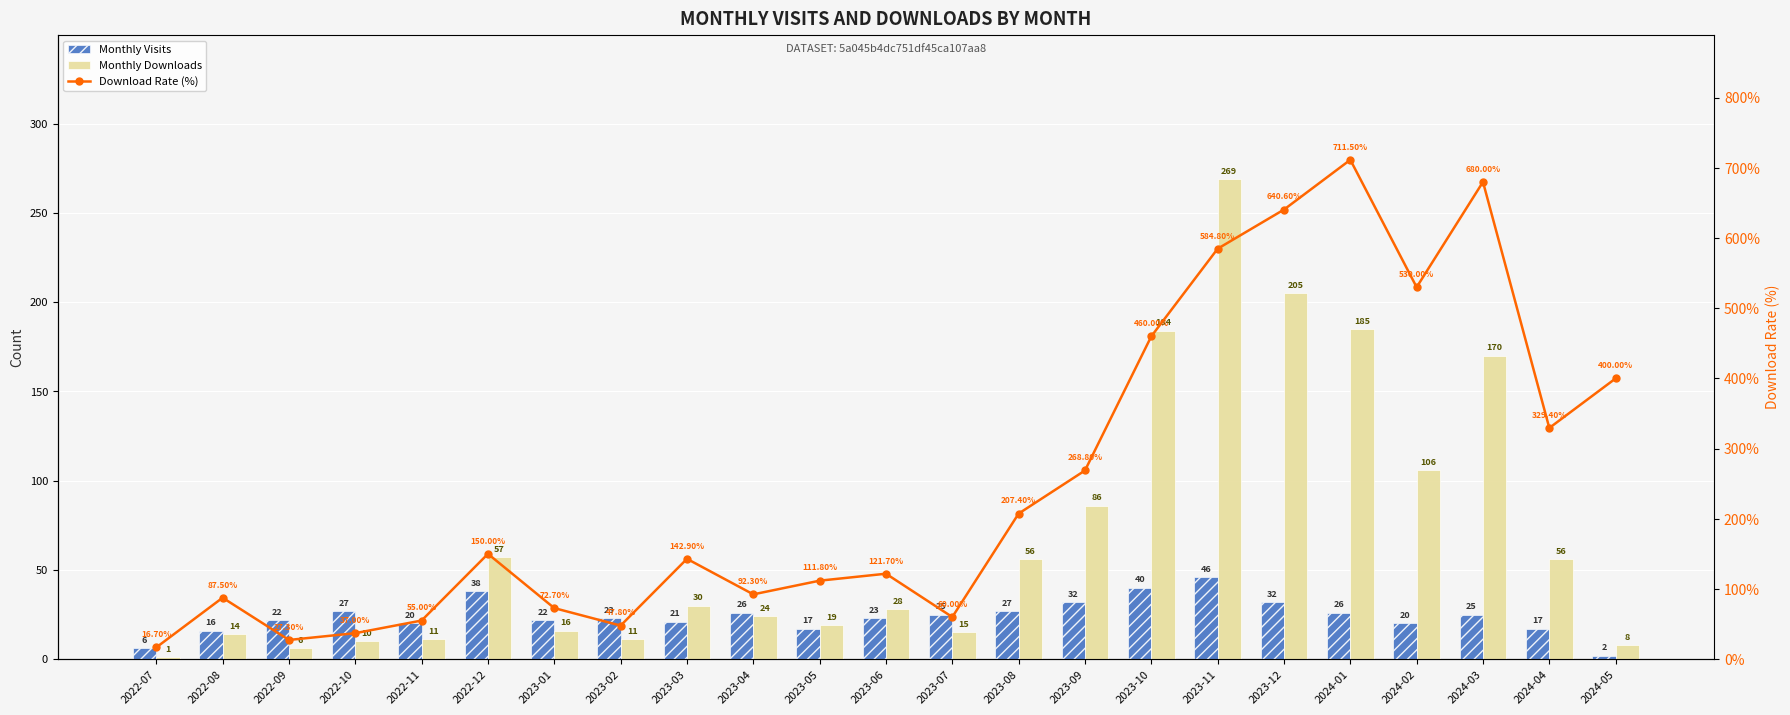

Is it true that Download Rate (%) equals 131.2 at 2023-04?

False